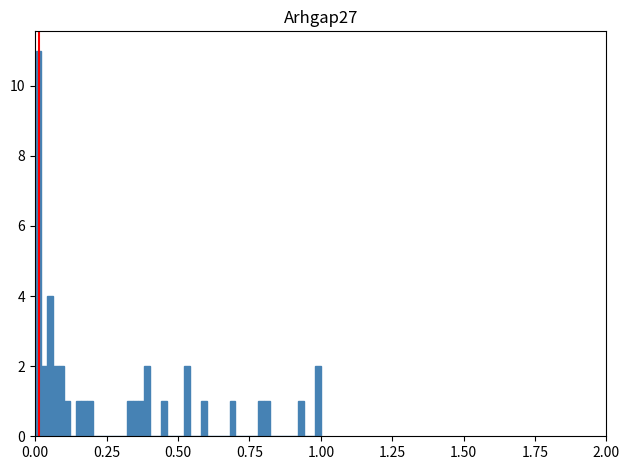

Around what value on the x-axis is the tallest bar? Give the approximate position of its centre, as read against the axis.

0.00